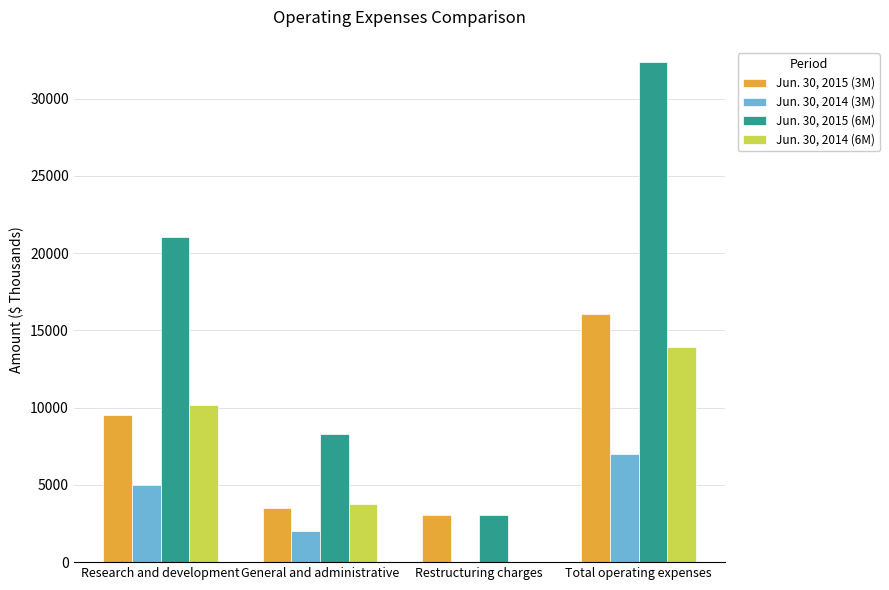

What is the highest value of the Jun. 30, 2014 (3M) series?

7005